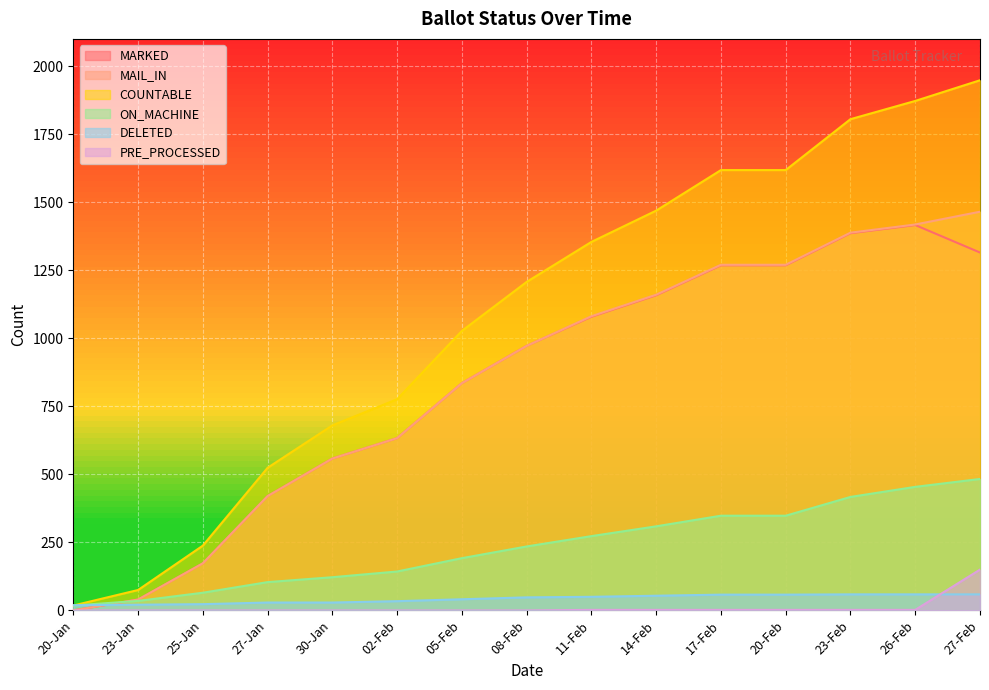

The value of DELETED at 14-Feb is 54. True or false?

True